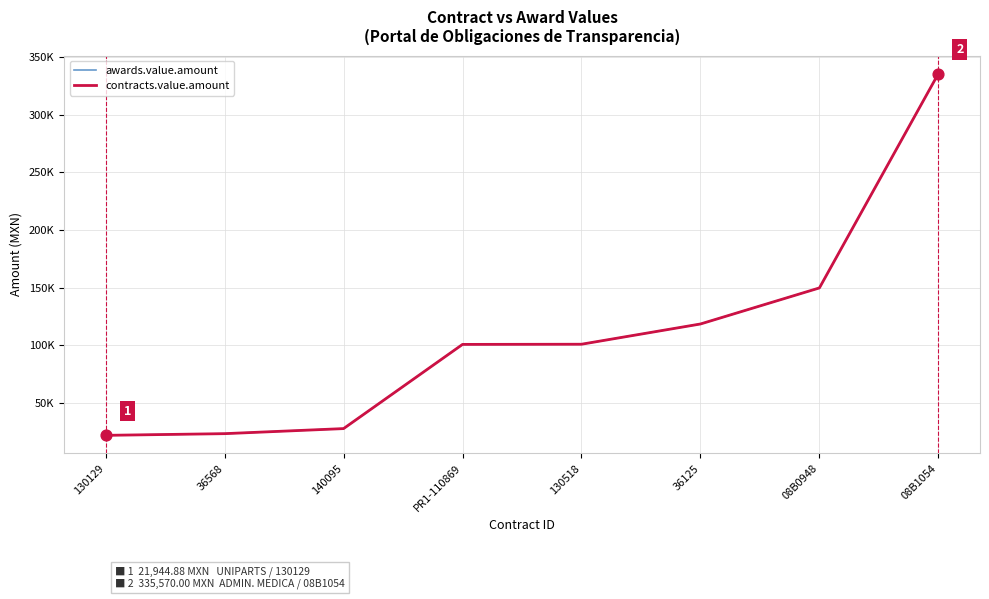

What is the total value across all series at 130518?

201892.9